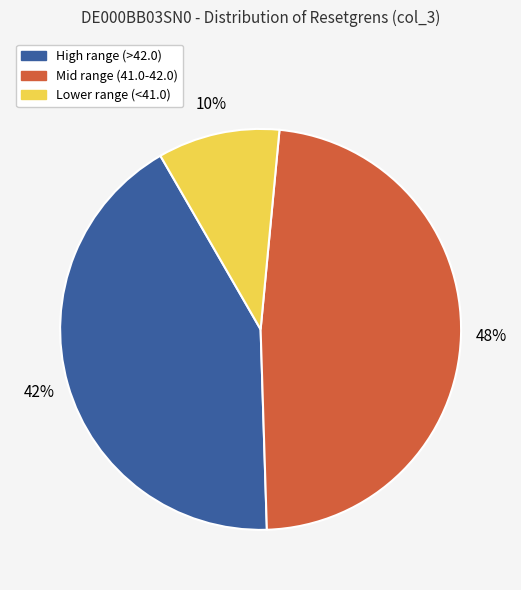

Does any single category account for the majority?

No